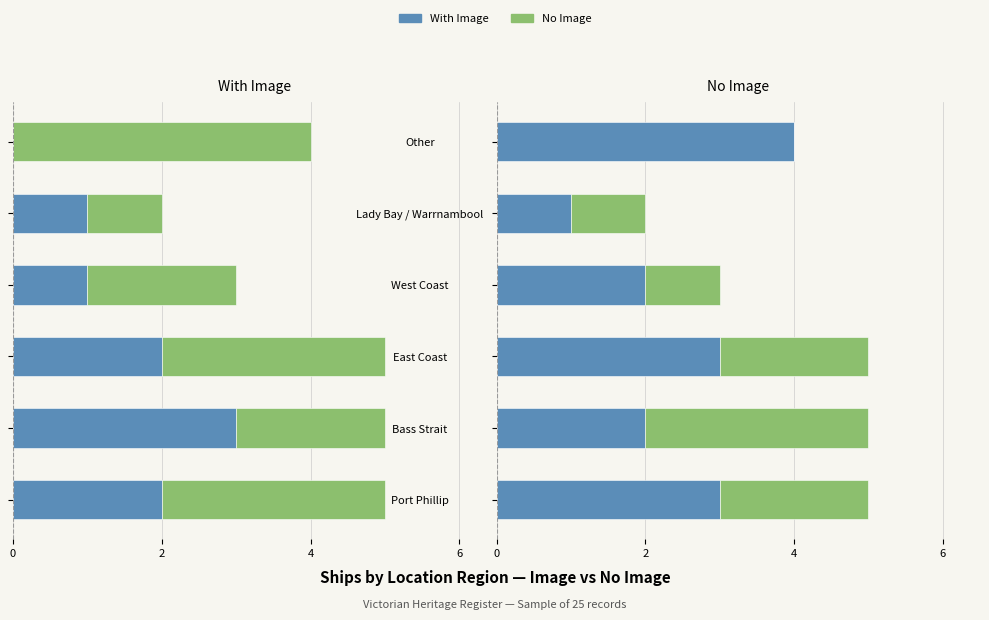

How many data points in With Image are above 3?

1